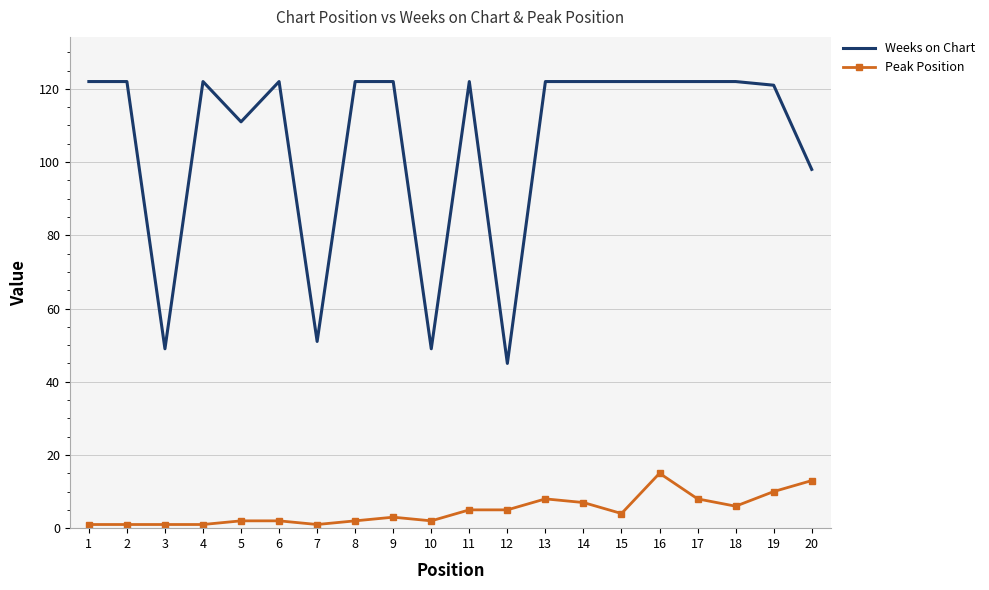

What is the difference between the maximum and minimum values in the Weeks on Chart series?

77